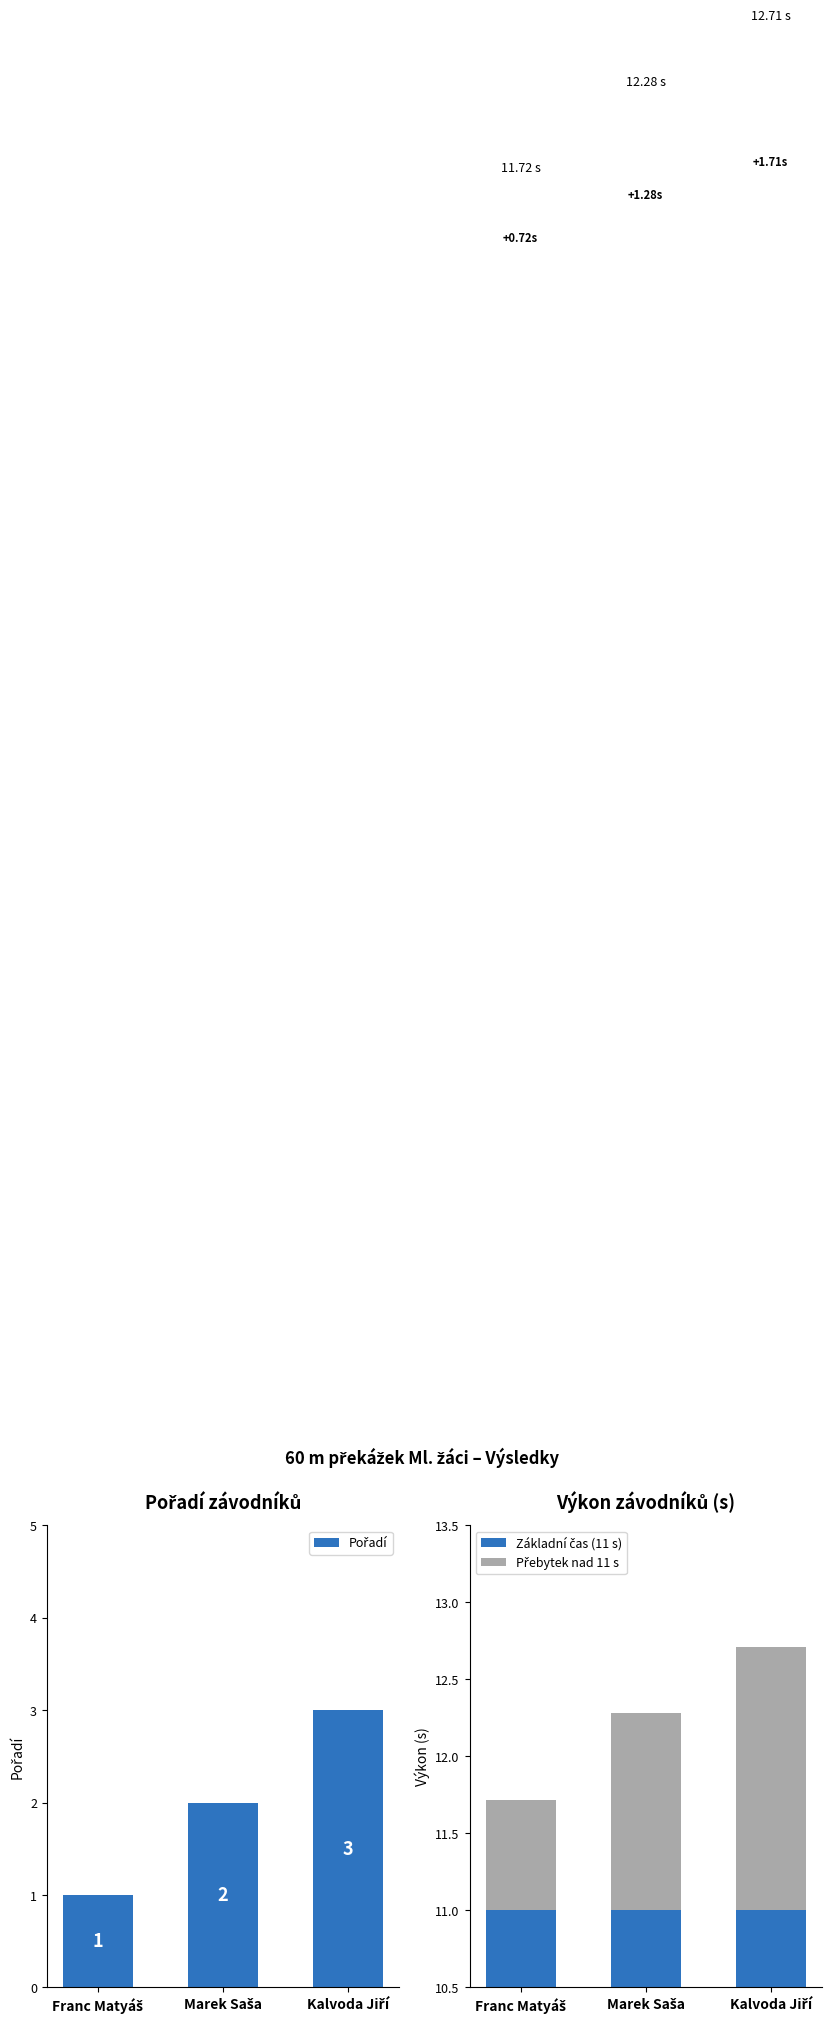

The Přebytek nad 11 s series shows 0.4 at Kalvoda Jiří. True or false?

False